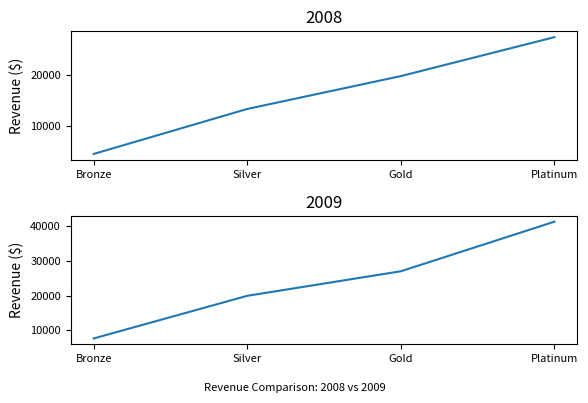

What is the average value of the 2008 series?

16250